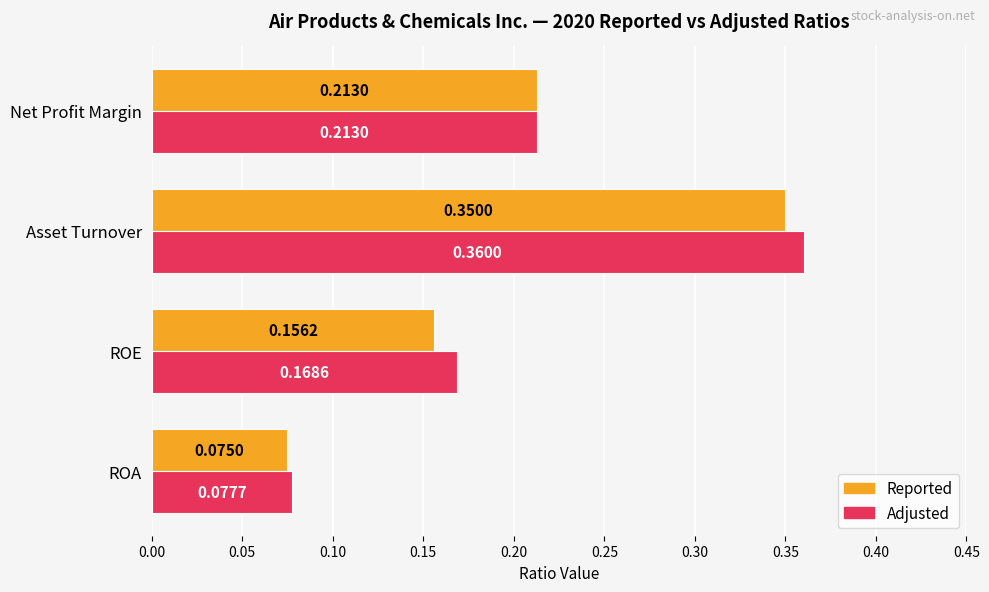

Rank the series by their maximum value, from lowest to highest.

Reported, Adjusted